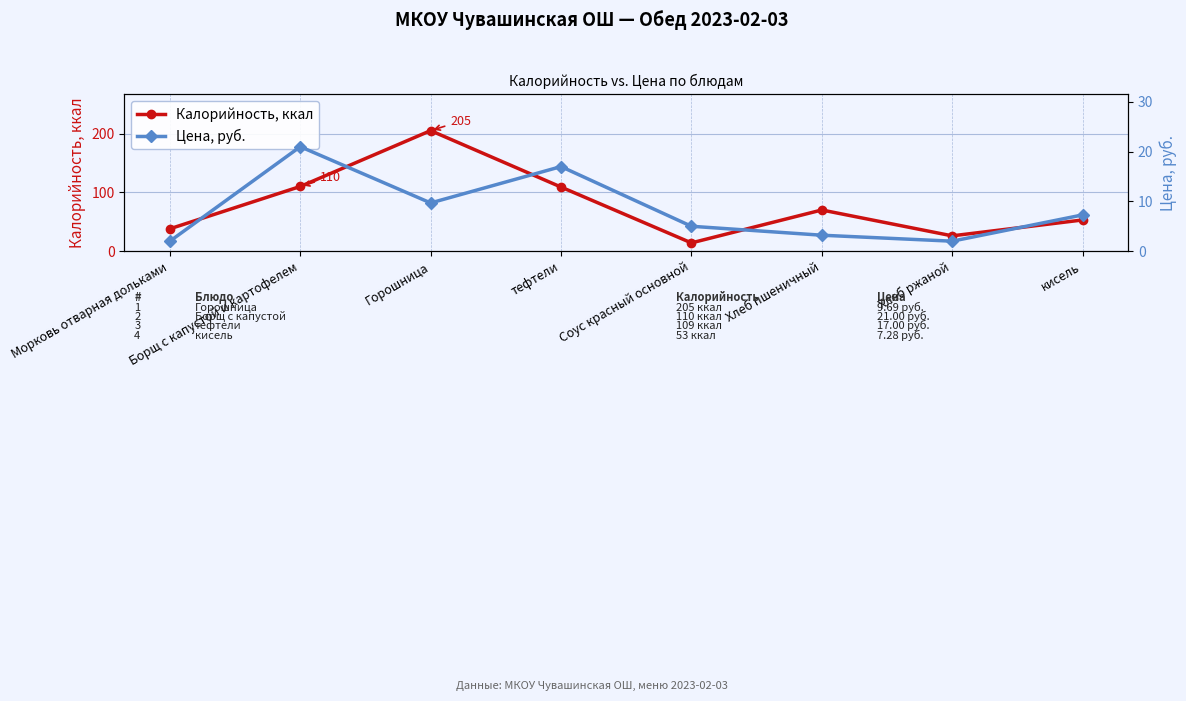

What is the total value across all series at Горошница?

214.7